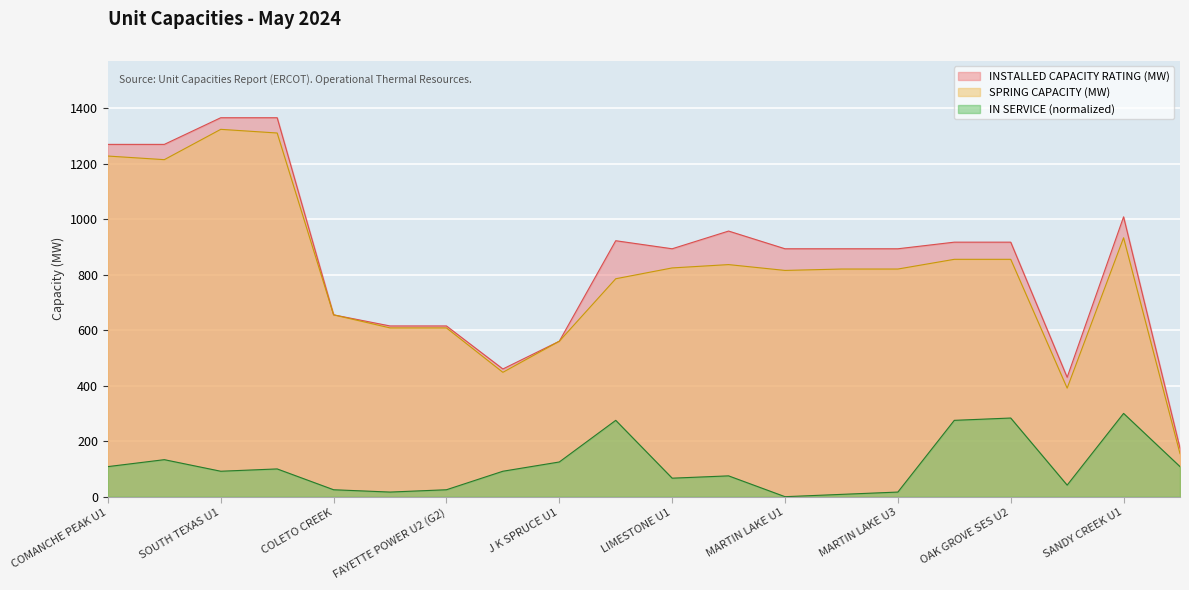

List the series in order of their peak value, highest first.

INSTALLED CAPACITY RATING (MW), SPRING CAPACITY (MW), IN SERVICE (normalized)